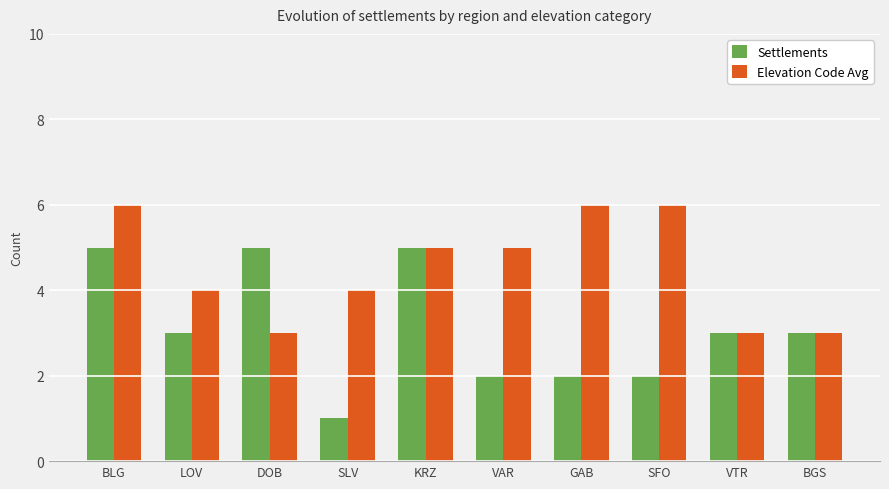

List the series in order of their overall mean, highest first.

Elevation Code Avg, Settlements